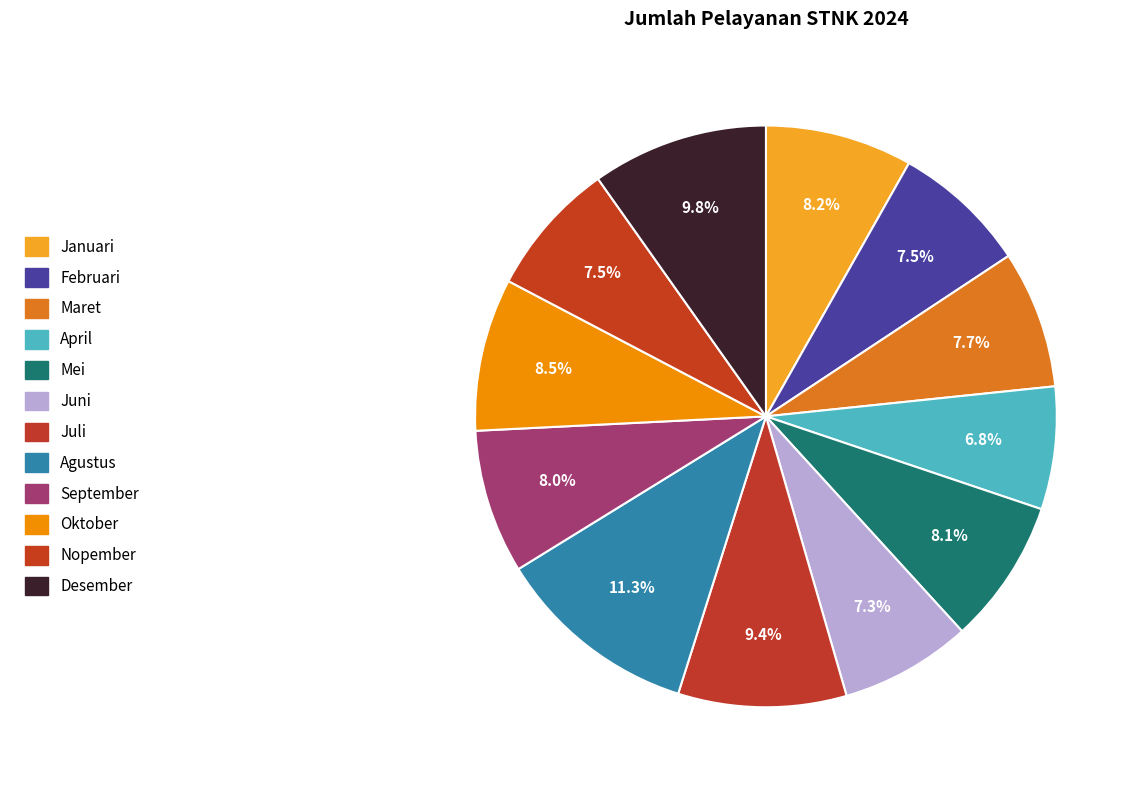

Is it true that September is 8% of the pie?

True